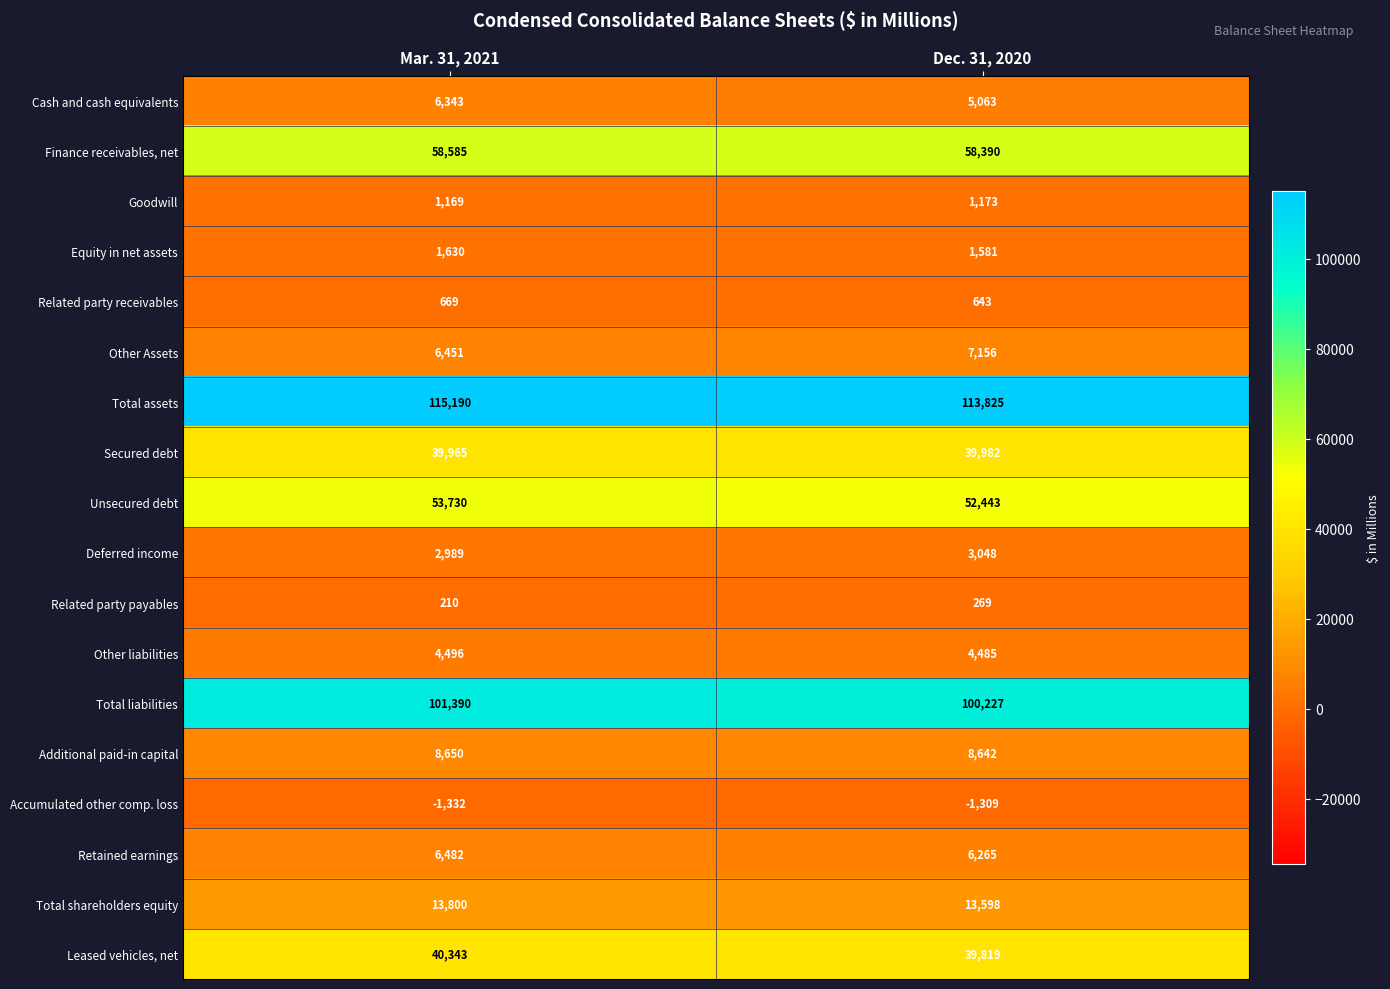

Is it true that Equity in net assets equals 1630 at Mar. 31, 2021?

True